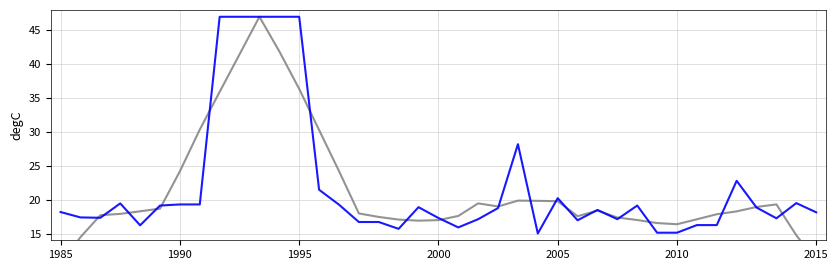

What position from the left is 2010?

32